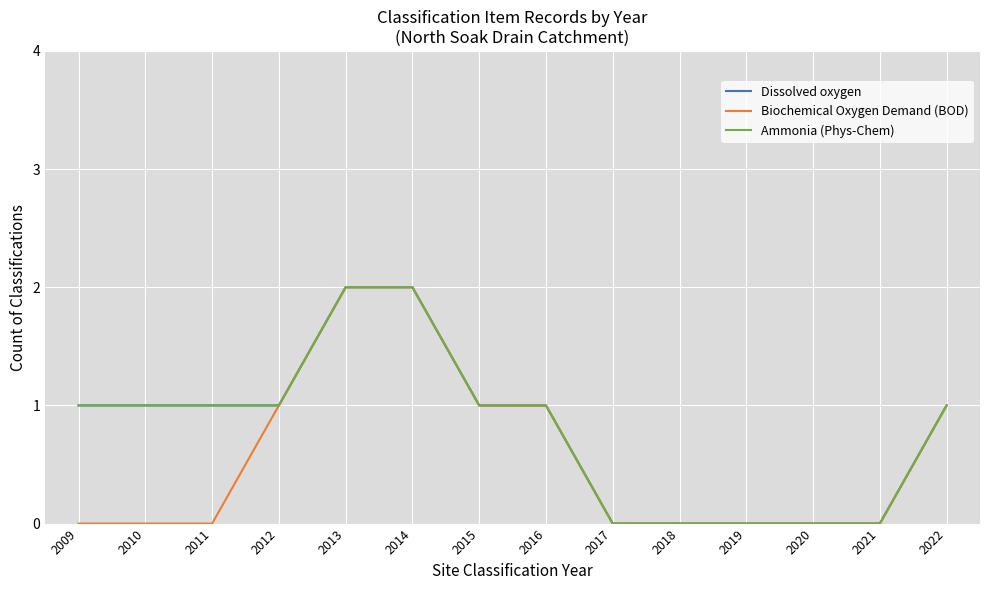

At how many categories does at least one series exceed 1?

2